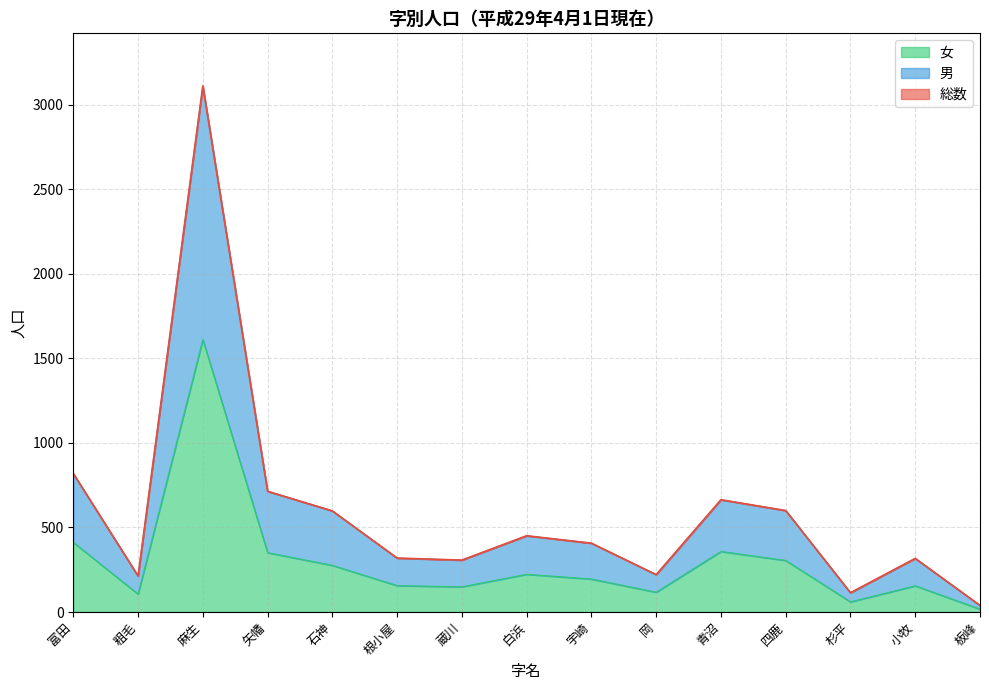

What is the sum of all 女 values?

4491